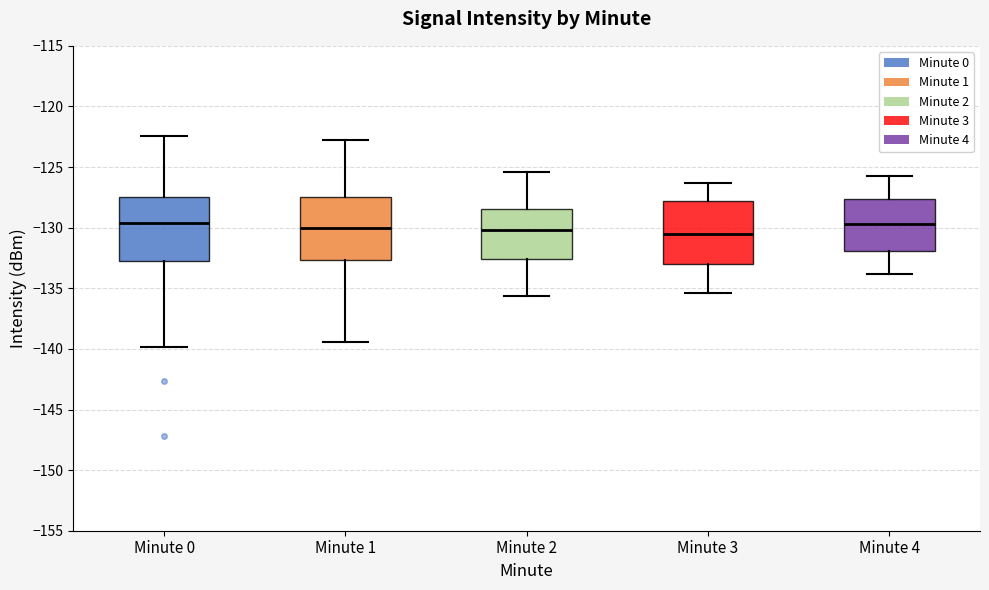

Reading left to right, transcribe this box plot: for each box, give where its median line is, the range the box spans, and where its two whiskers end, as read against the y-axis. The values are not printed on the chart, so give them approximately, as read against the axis.

Minute 0: median -129.5, box -132.5 to -127.5, whiskers -140.0 to -122.5
Minute 1: median -130.0, box -132.5 to -127.5, whiskers -139.5 to -123.0
Minute 2: median -130.0, box -132.5 to -128.5, whiskers -135.5 to -125.5
Minute 3: median -130.5, box -133.0 to -128.0, whiskers -135.5 to -126.5
Minute 4: median -129.5, box -132.0 to -127.5, whiskers -134.0 to -125.5